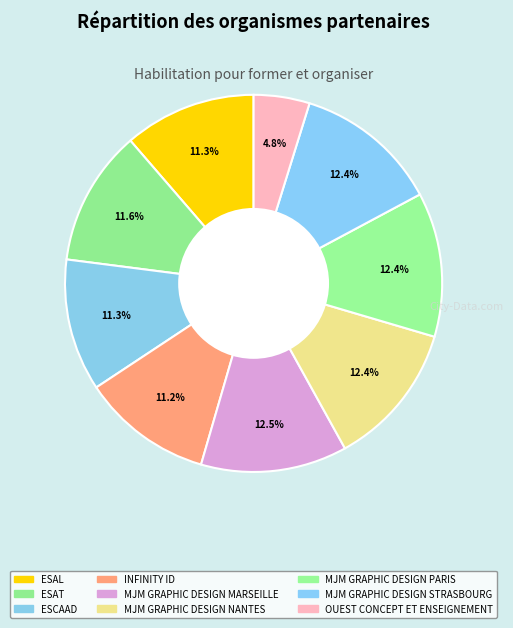

Count the number of slices in the pie.

9